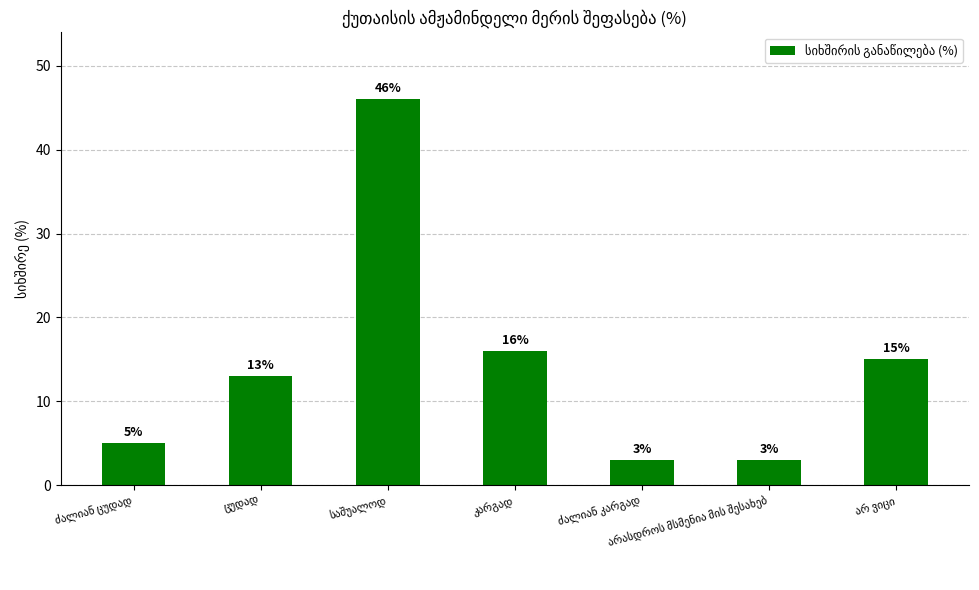

What is the value of the 2nd bar from the left?

13